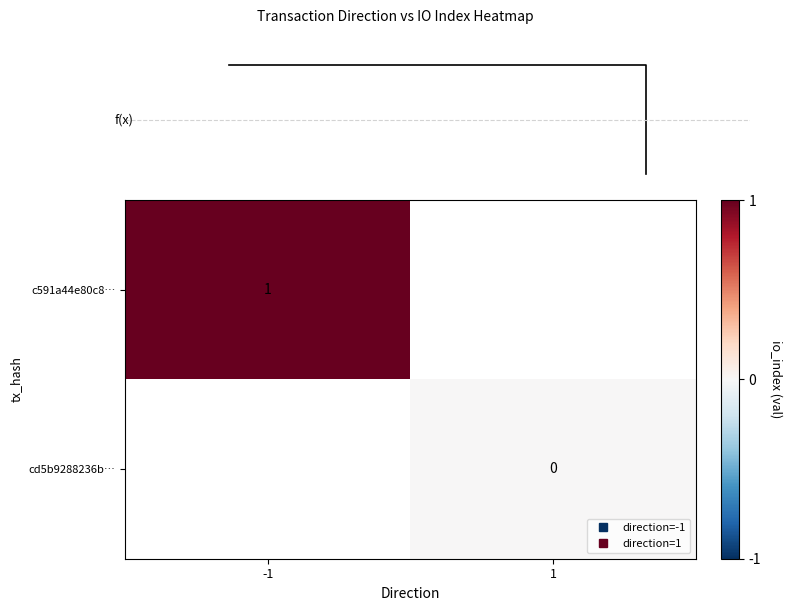

The f(x) series shows 0.0 at 1. True or false?

True